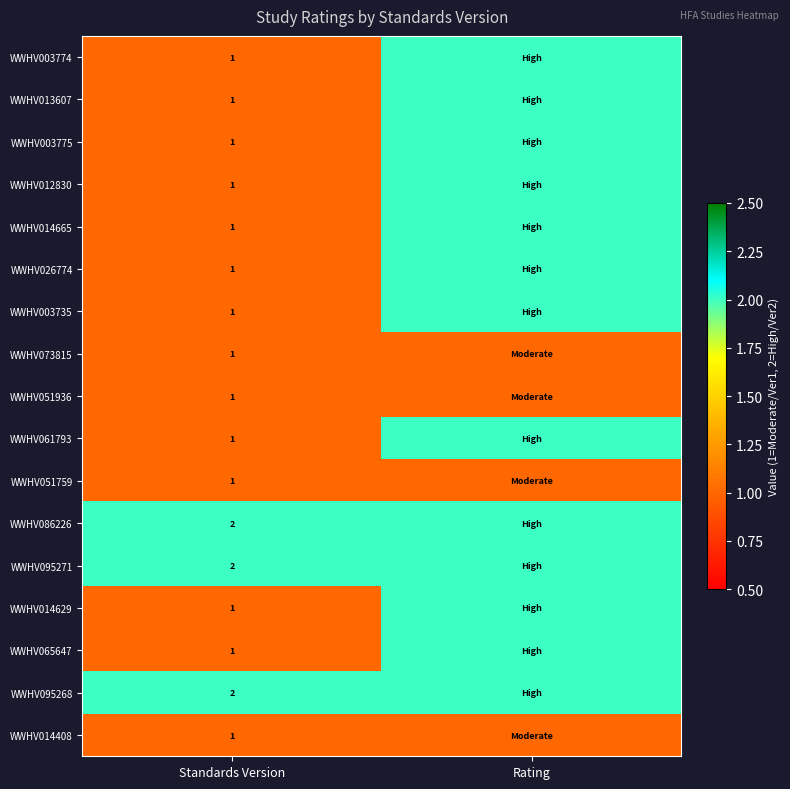

The WWHV003774 series shows 1 at Standards Version. True or false?

True